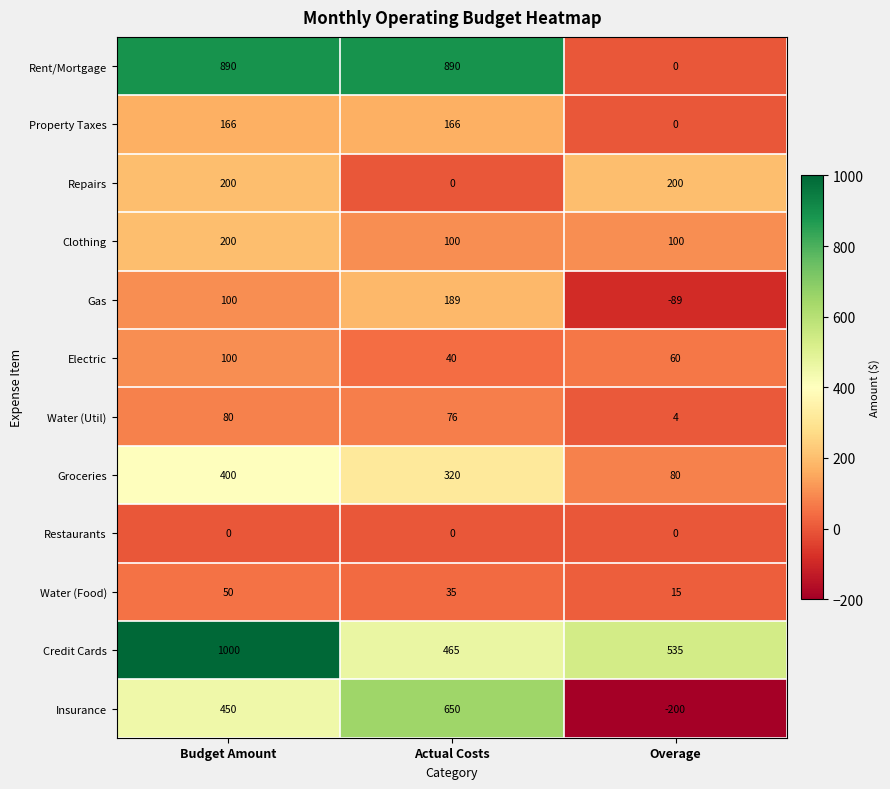

Which series has the largest total across all categories?

Credit Cards